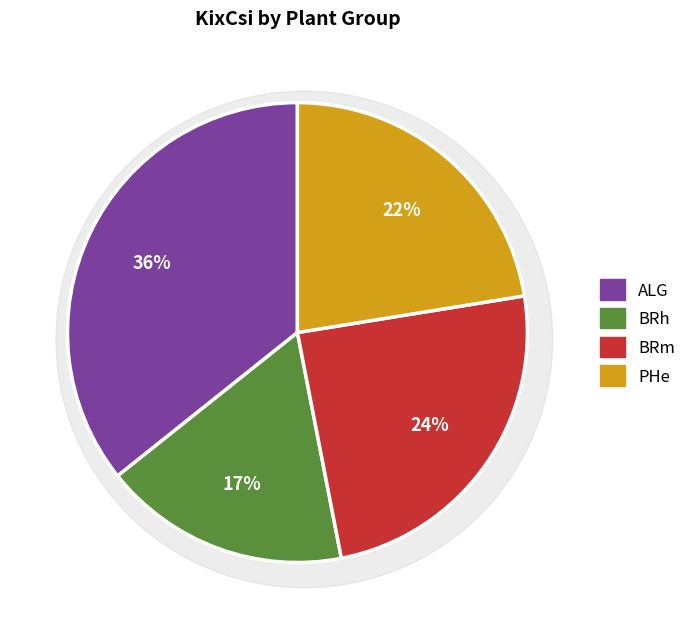

Does PHg represent more than half of the total?

No